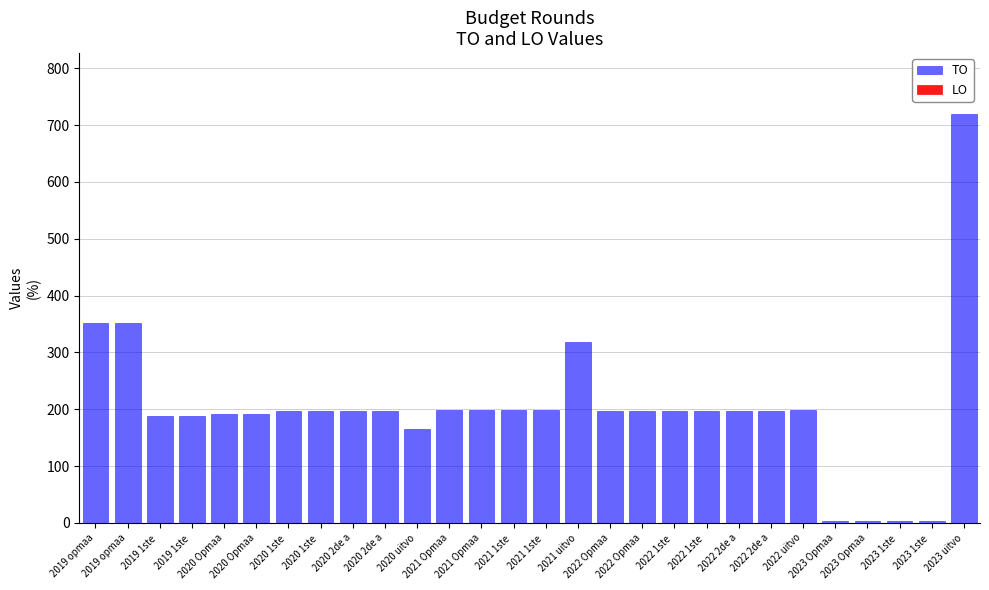

How many bars are there in total?

28